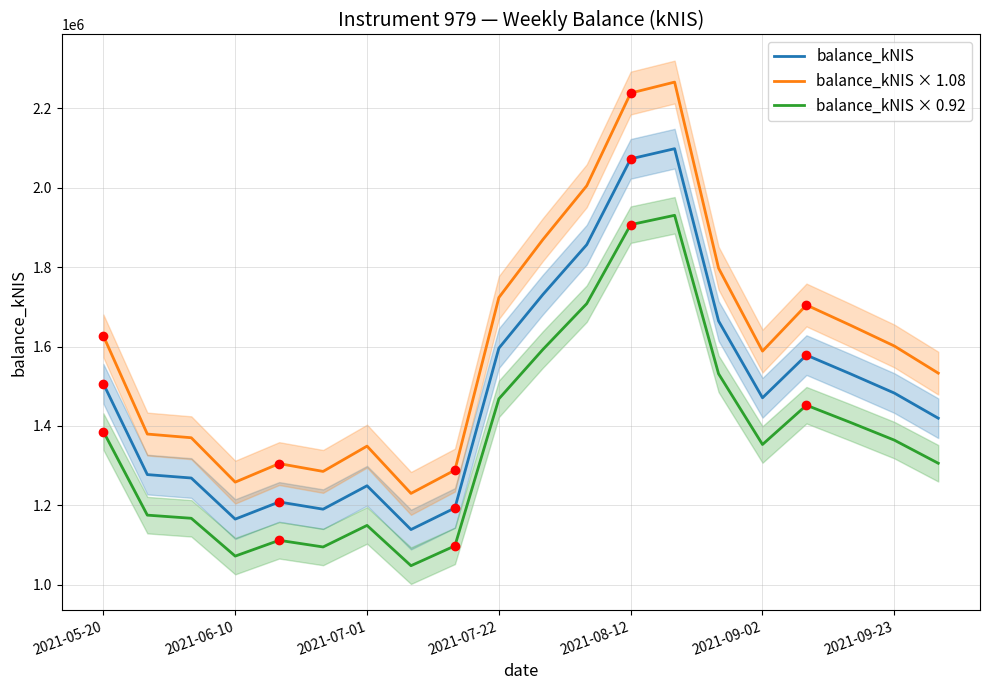

True or false: balance_kNIS and balance_kNIS × 1.08 cross at least once.

False